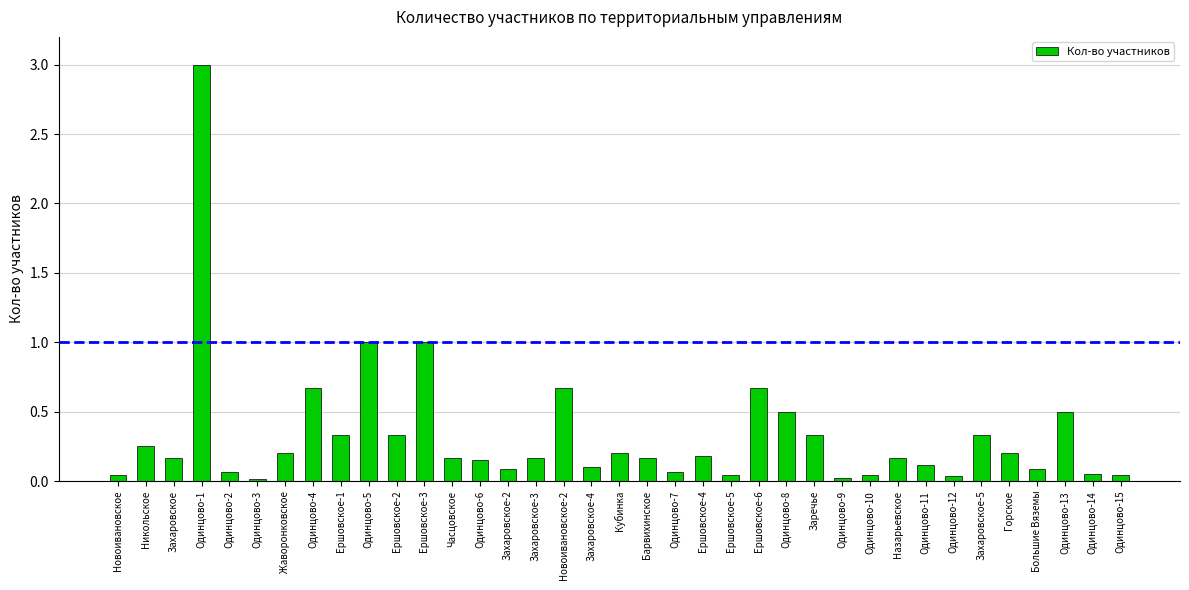

What is the sum of all values?

12.2